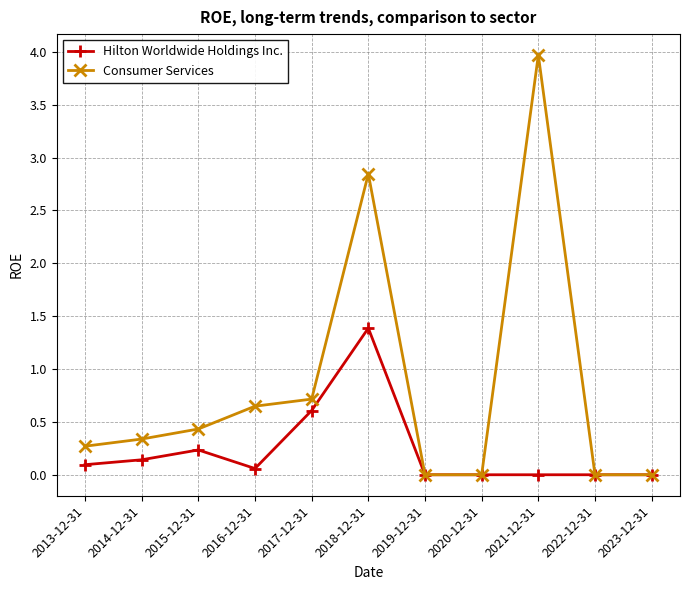

List the series in order of their overall mean, highest first.

Consumer Services, Hilton Worldwide Holdings Inc.